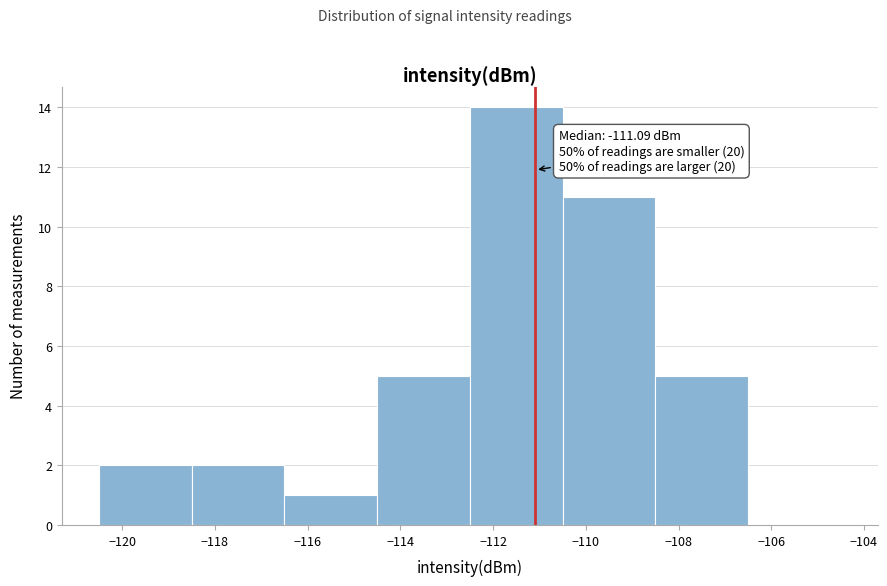

Which range on the x-axis has the tallest bar?

-112.5 to -110.5